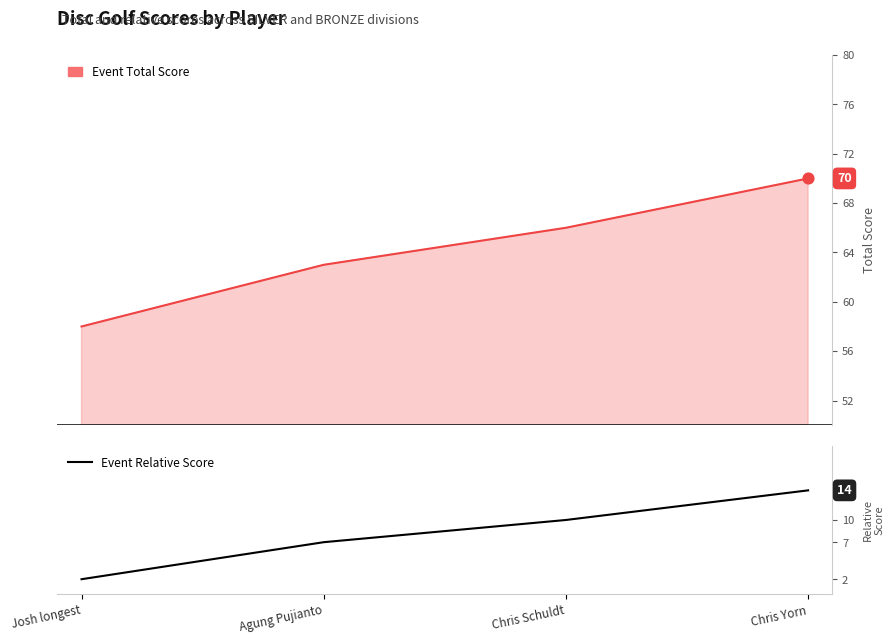

Between Agung Pujianto and Josh longest, which is larger?

Agung Pujianto